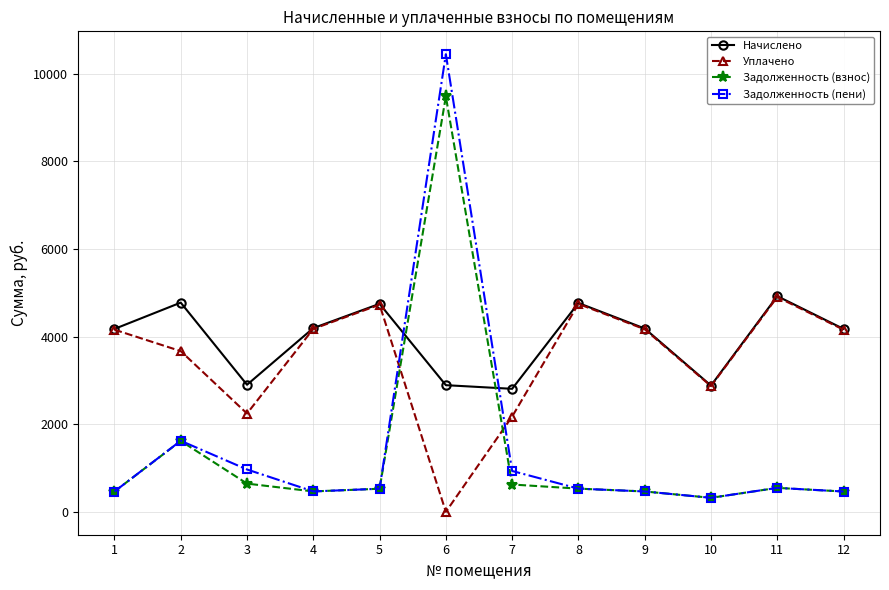

How many lines are shown in the chart?

4